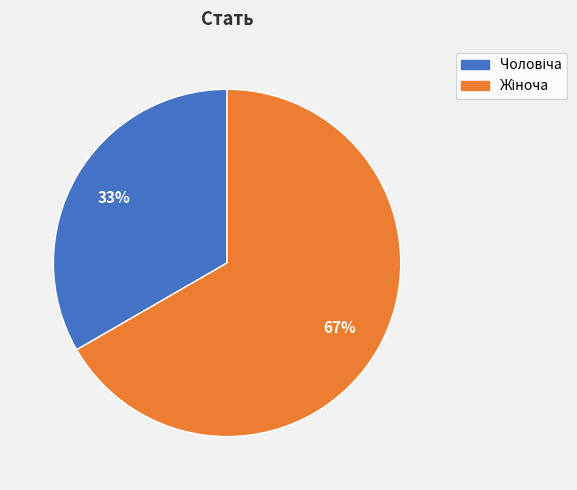

Does any single category account for the majority?

Yes